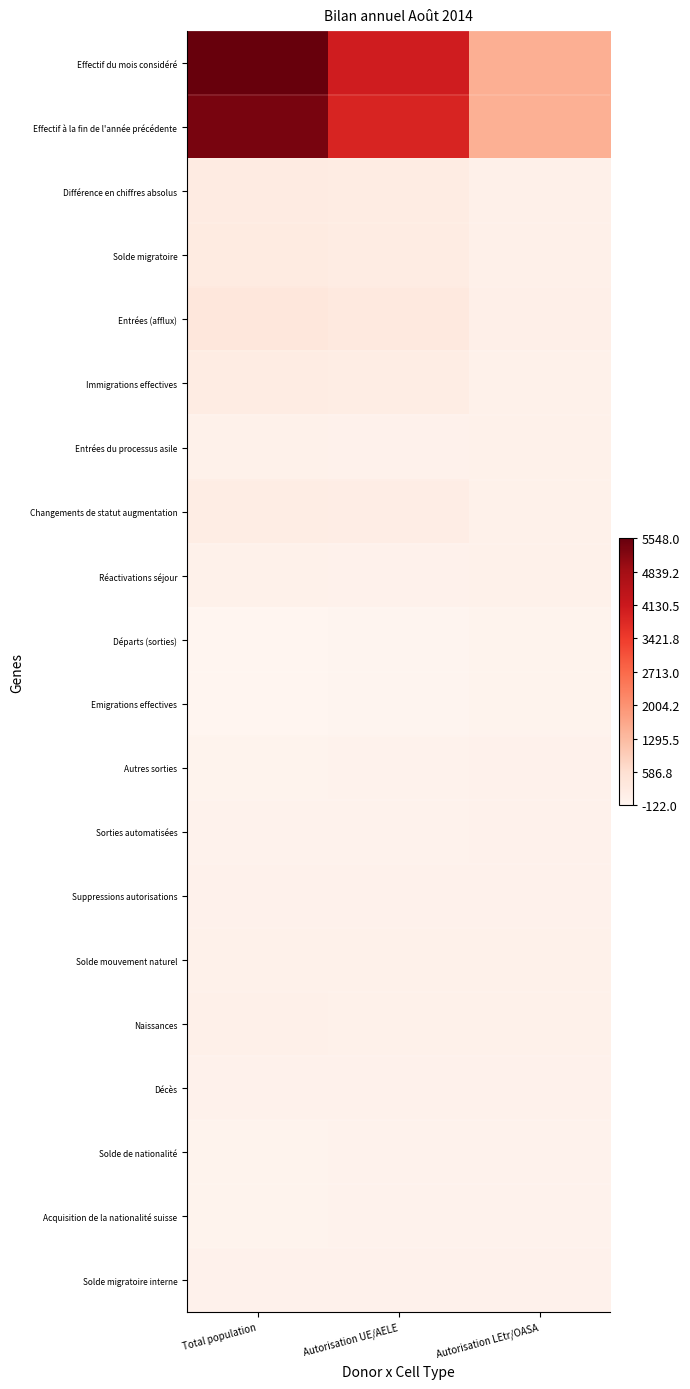

How many distinct data groups are displayed?

20